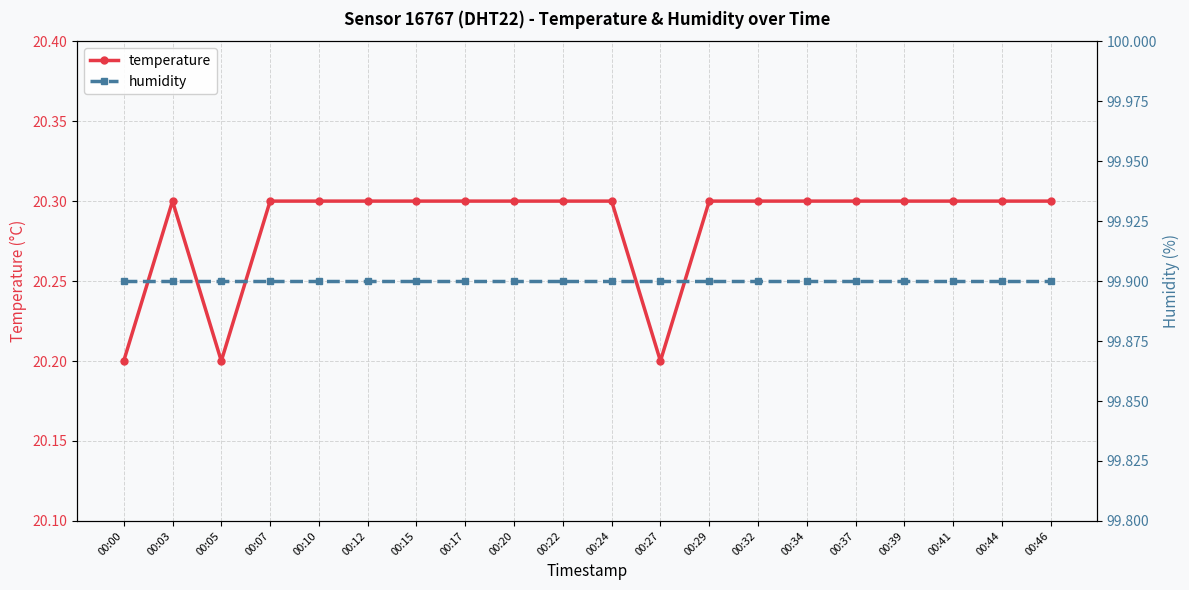

Rank the categories by temperature value from highest to lowest.

00:03, 00:07, 00:10, 00:12, 00:15, 00:17, 00:20, 00:22, 00:24, 00:29, 00:32, 00:34, 00:37, 00:39, 00:41, 00:44, 00:46, 00:00, 00:05, 00:27